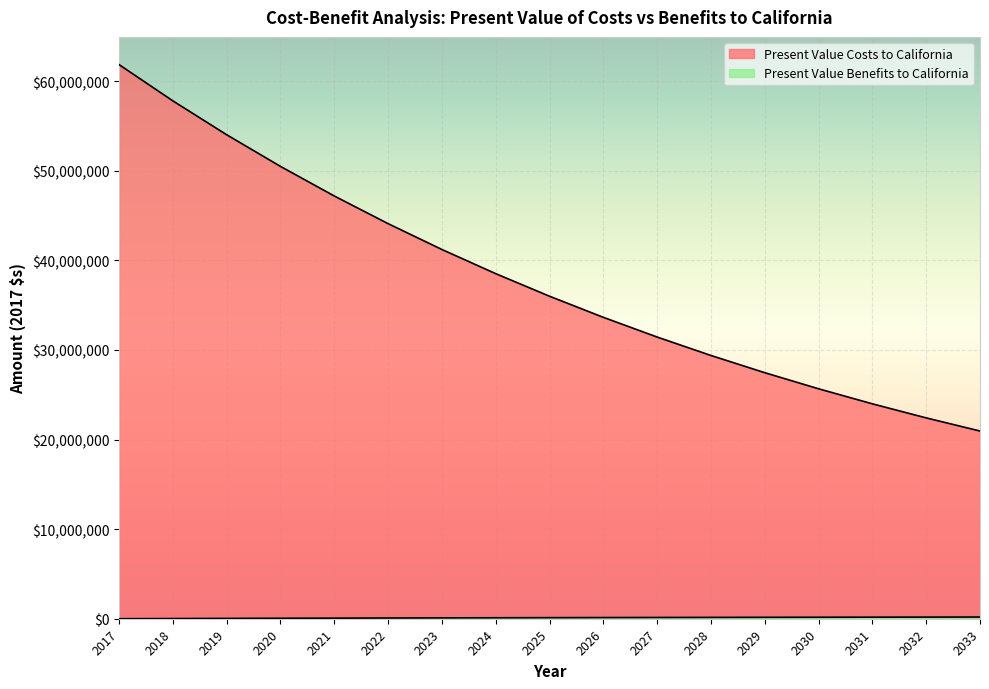

What is the difference between the highest and lowest values at 2028?

29237305.0